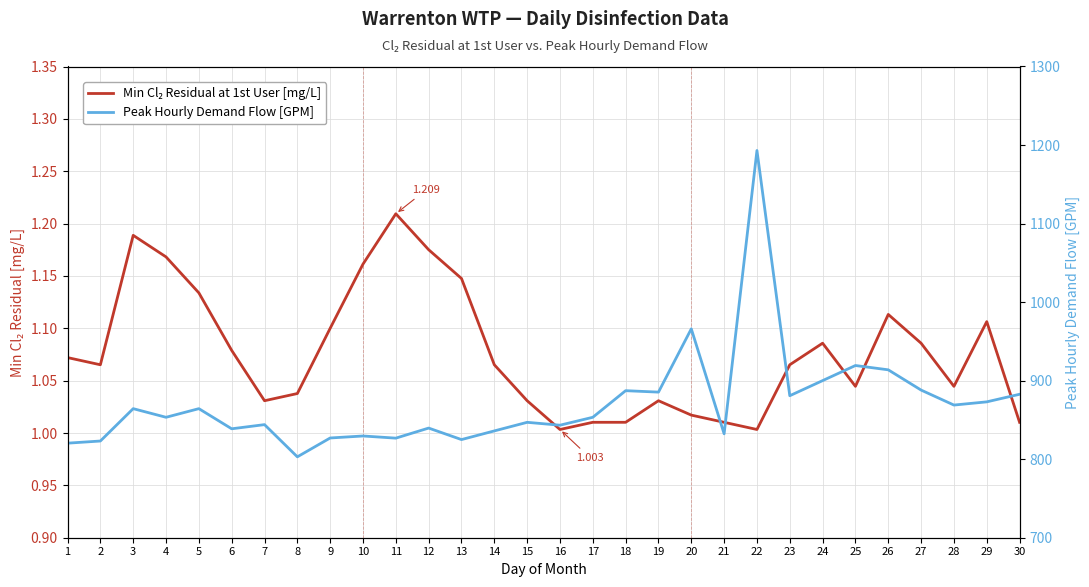

How many interior local valleys does the Peak Hourly Demand Flow [GPM] series have?

10